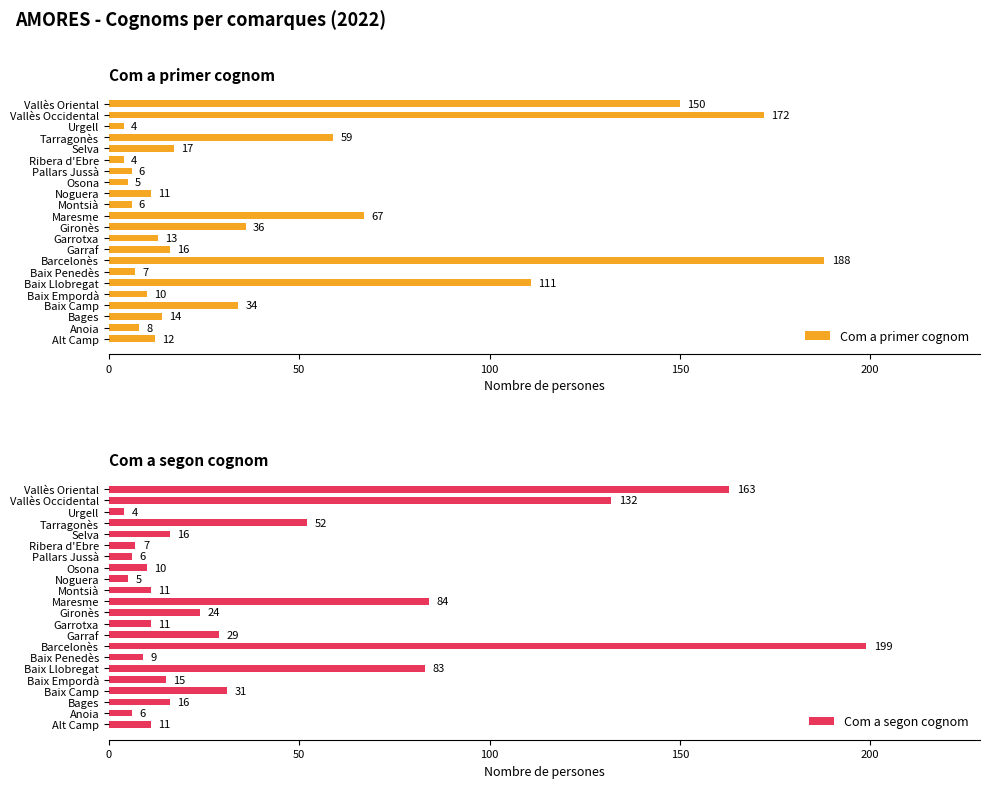

Rank the series by their average value, from highest to lowest.

Com a primer cognom, Com a segon cognom